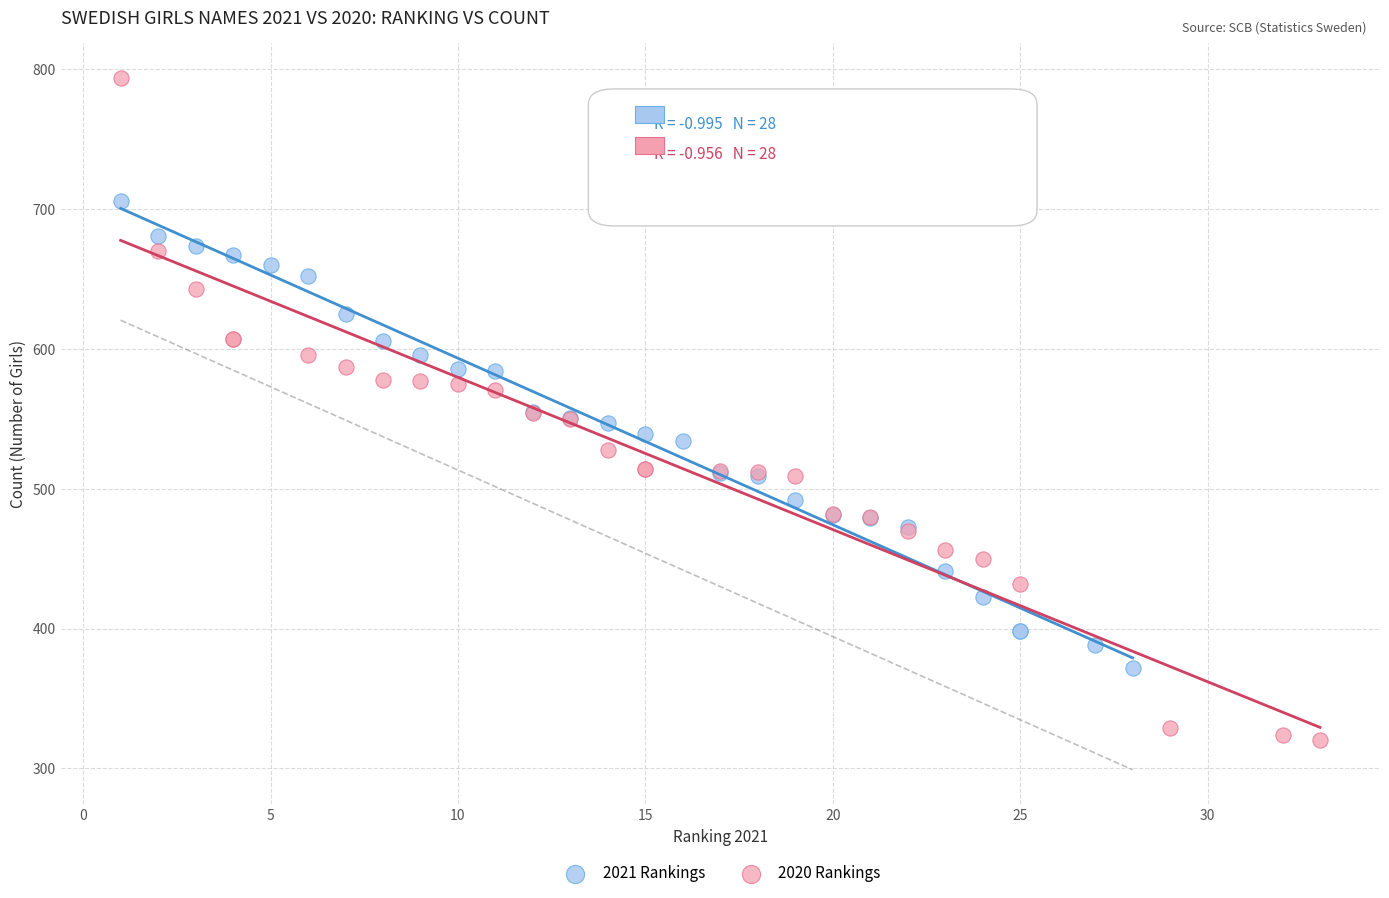

Which series has the largest Y range (max minus min)?

2020 Rankings